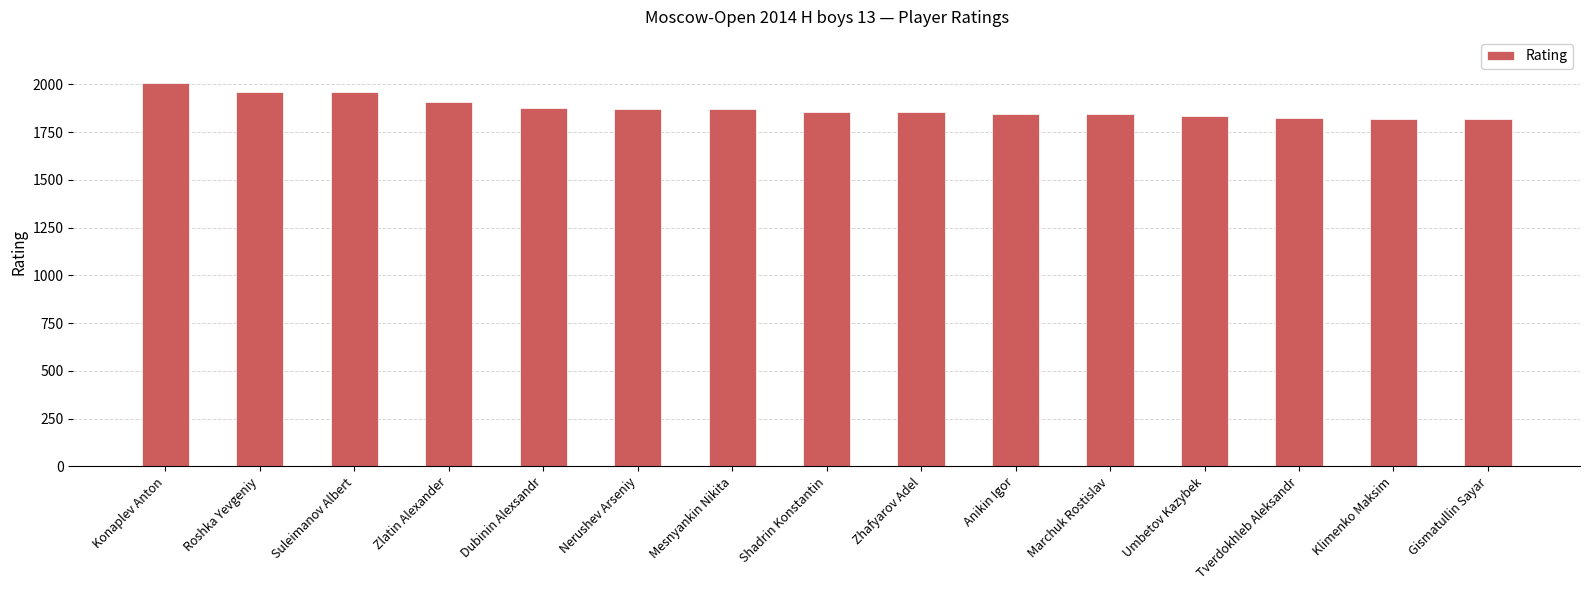

What position from the left is Umbetov Kazybek?

12